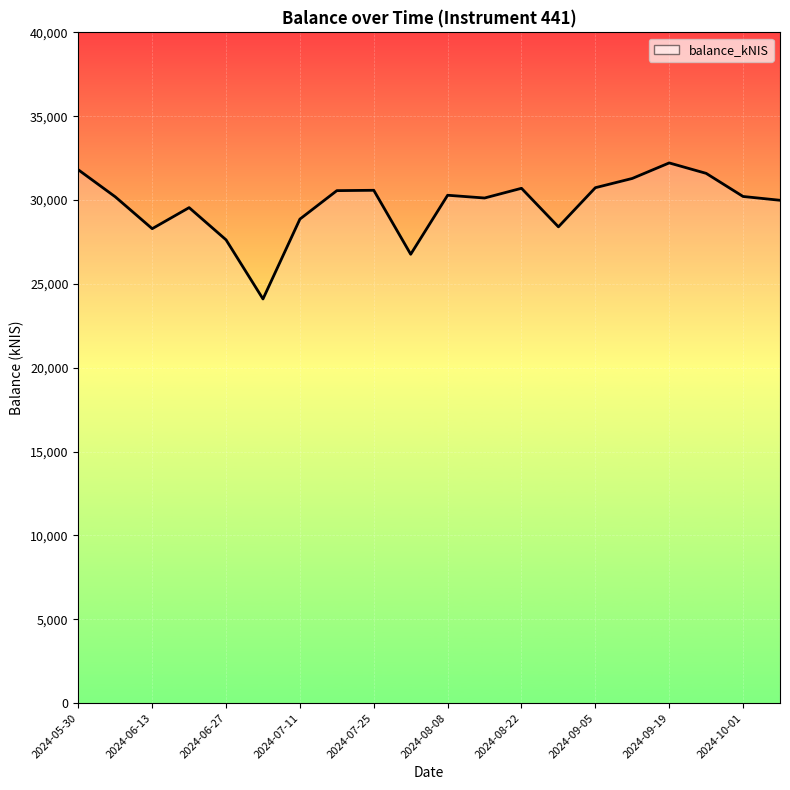

What is the difference between the maximum and minimum values?

8113.3